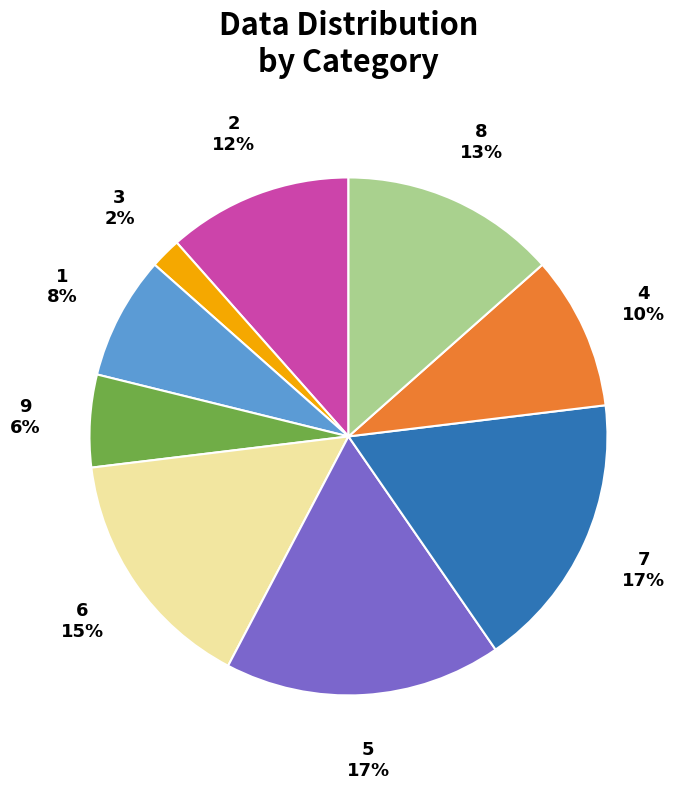

Is there any slice that represents more than half of the pie?

No